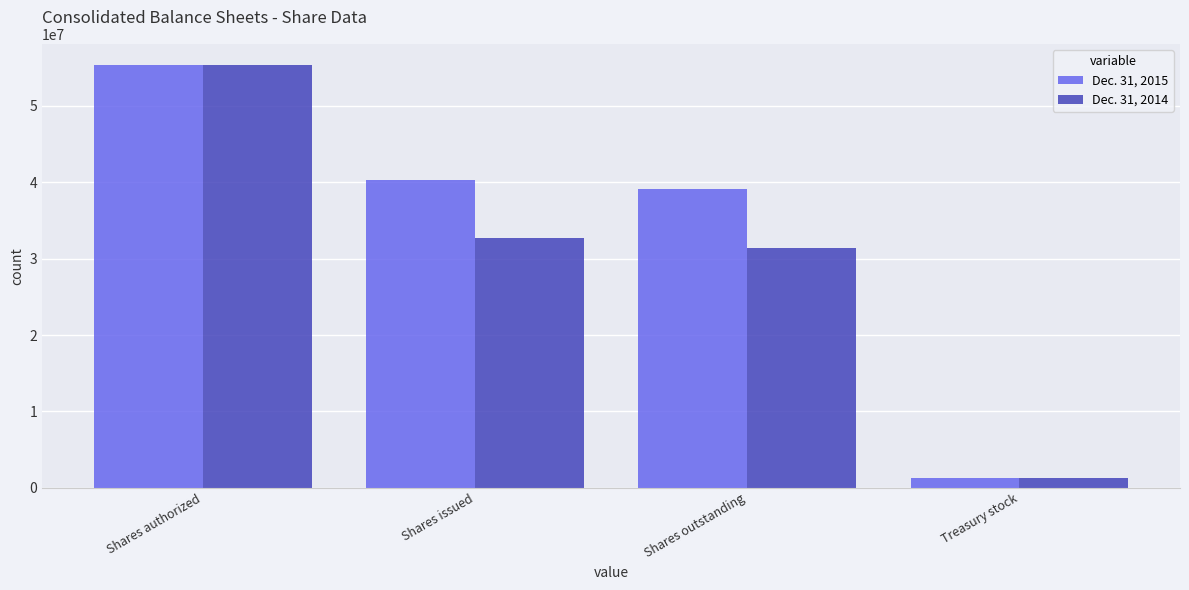

Count the number of data series in this chart.

2